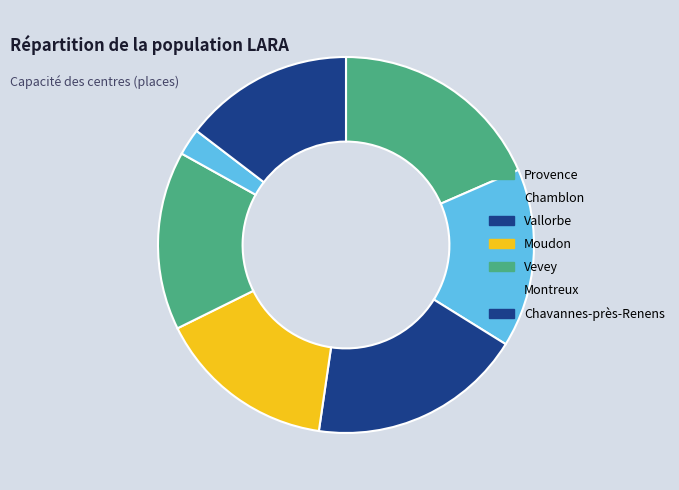

Is Vallorbe the majority of the pie?

No